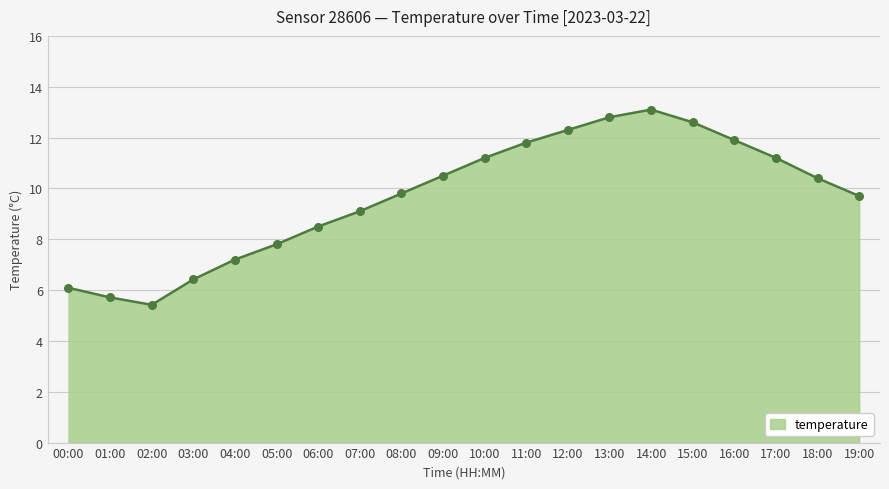

Which has a higher value, 15:00 or 07:00?

15:00